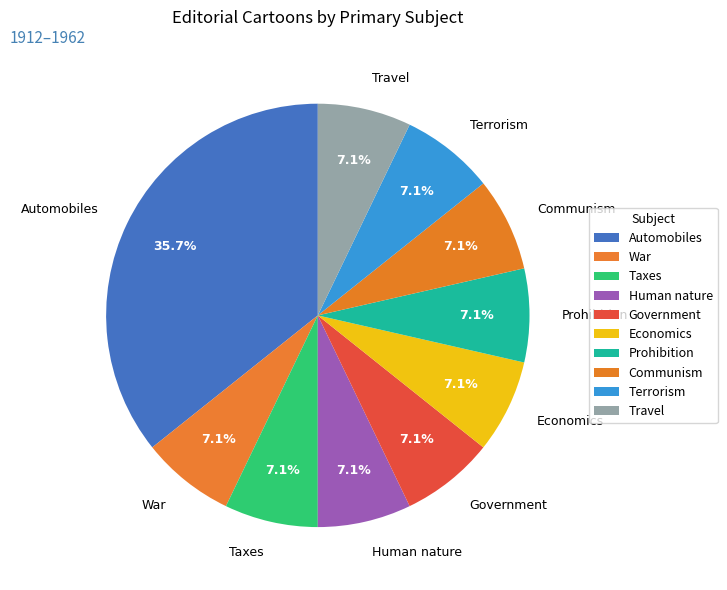

To the nearest percent, what portion does Taxes represent?

7%